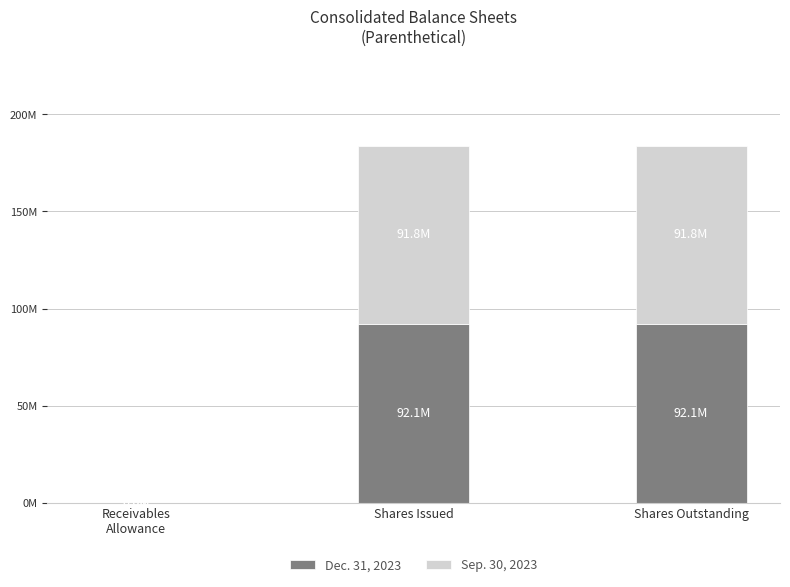

What are all the series names shown in the legend?

Dec. 31, 2023, Sep. 30, 2023